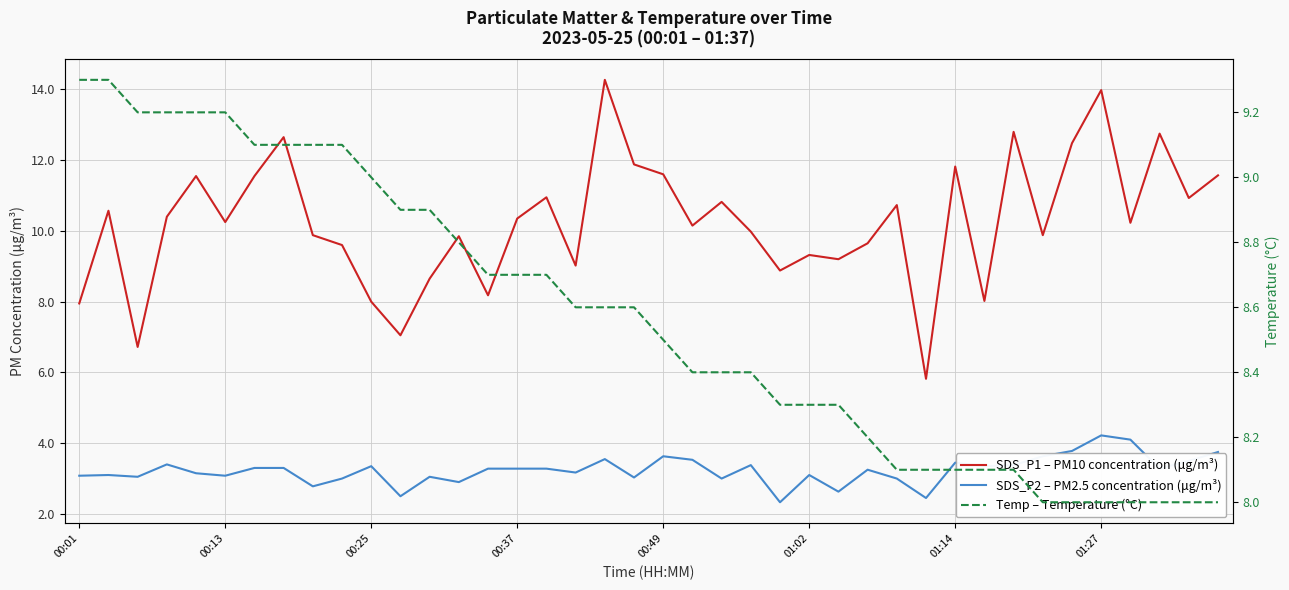

How many series are shown in this chart?

3